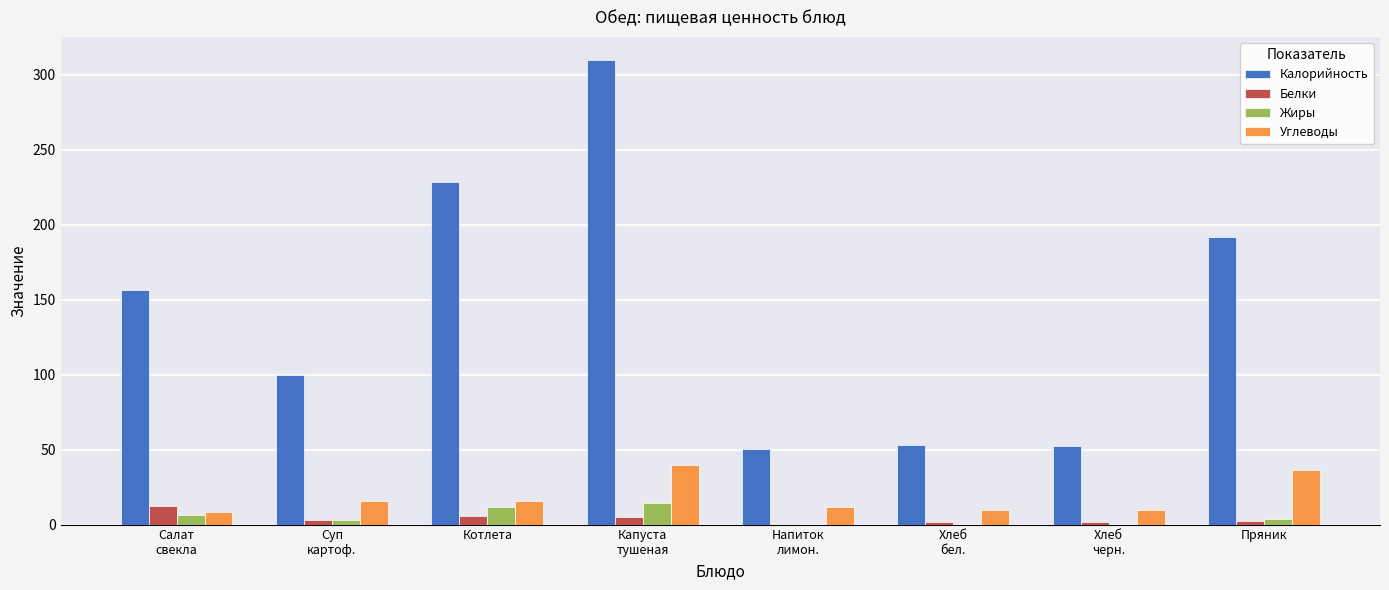

What is the maximum value shown in the chart?

309.9